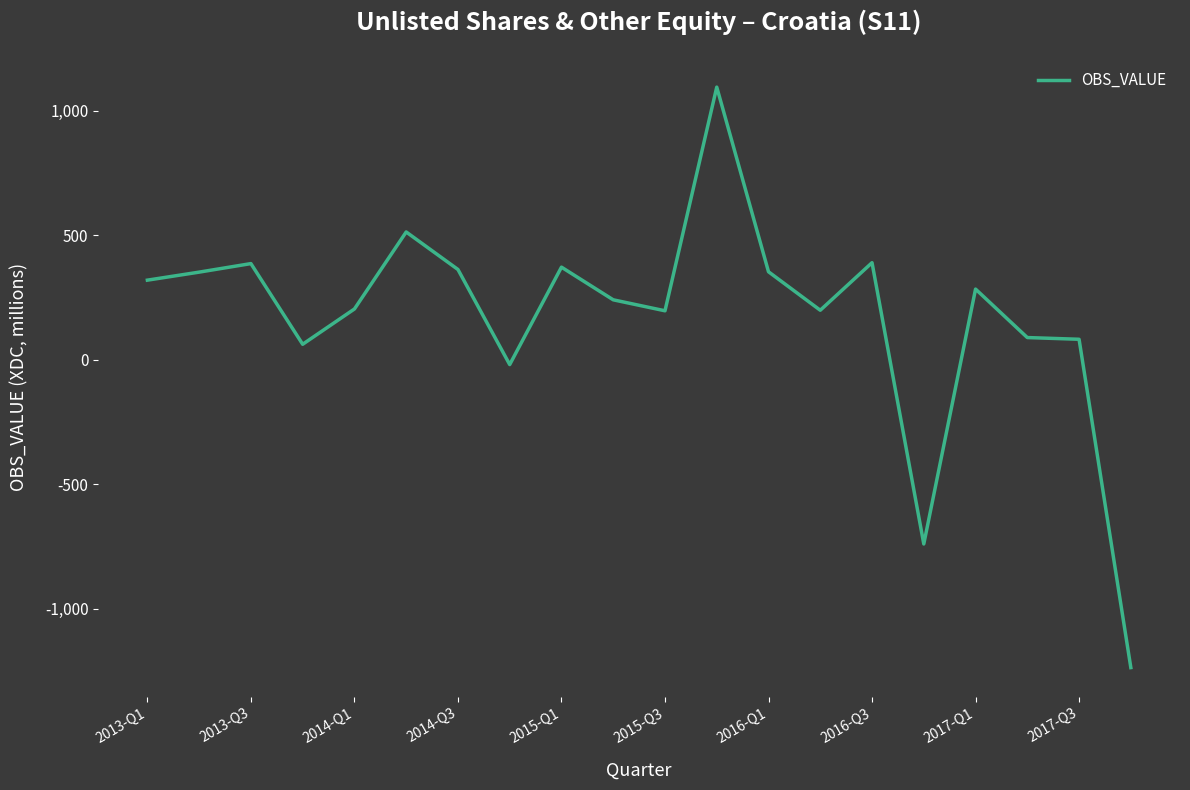

What is the difference between the maximum and minimum values?

2331.8